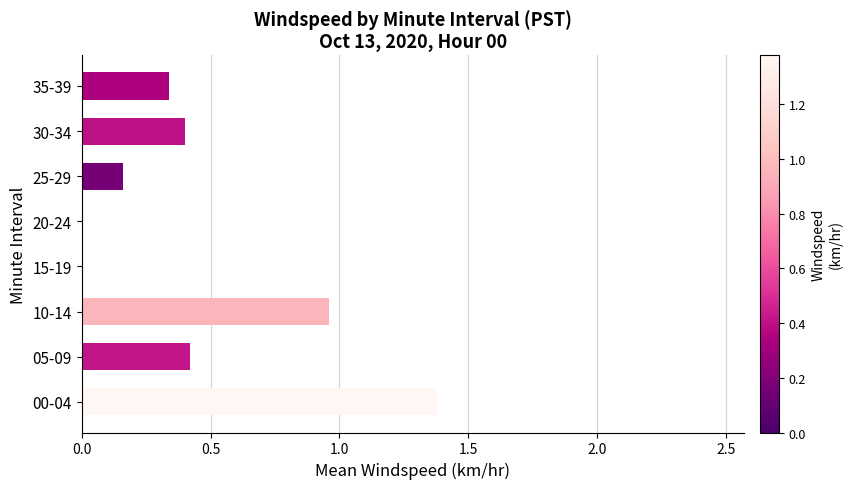

Which category has the highest value across all series?

00-04